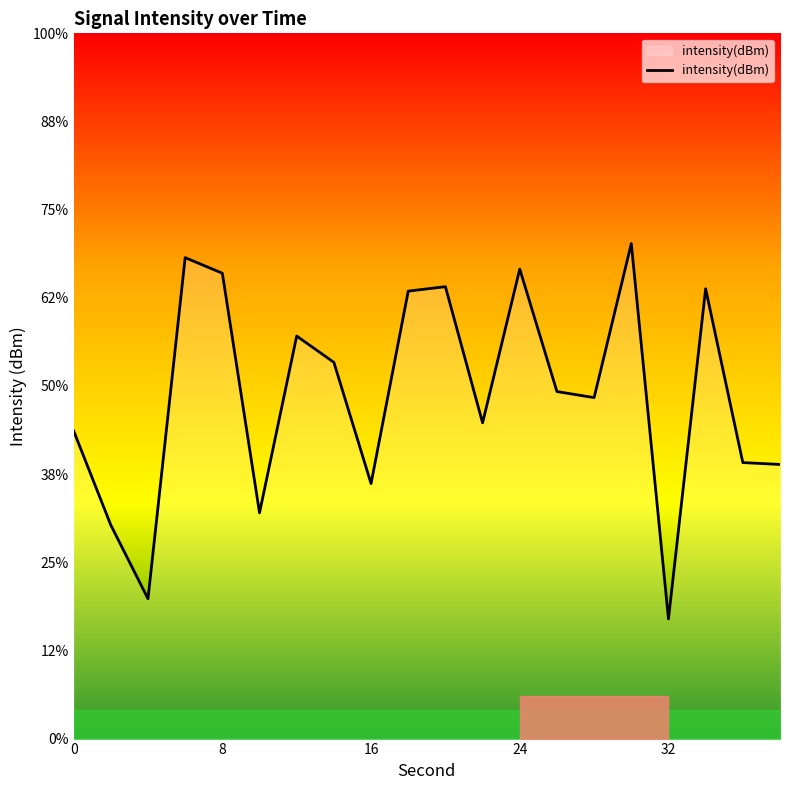

The chart shows a value of -183.4 at 14. True or false?

False